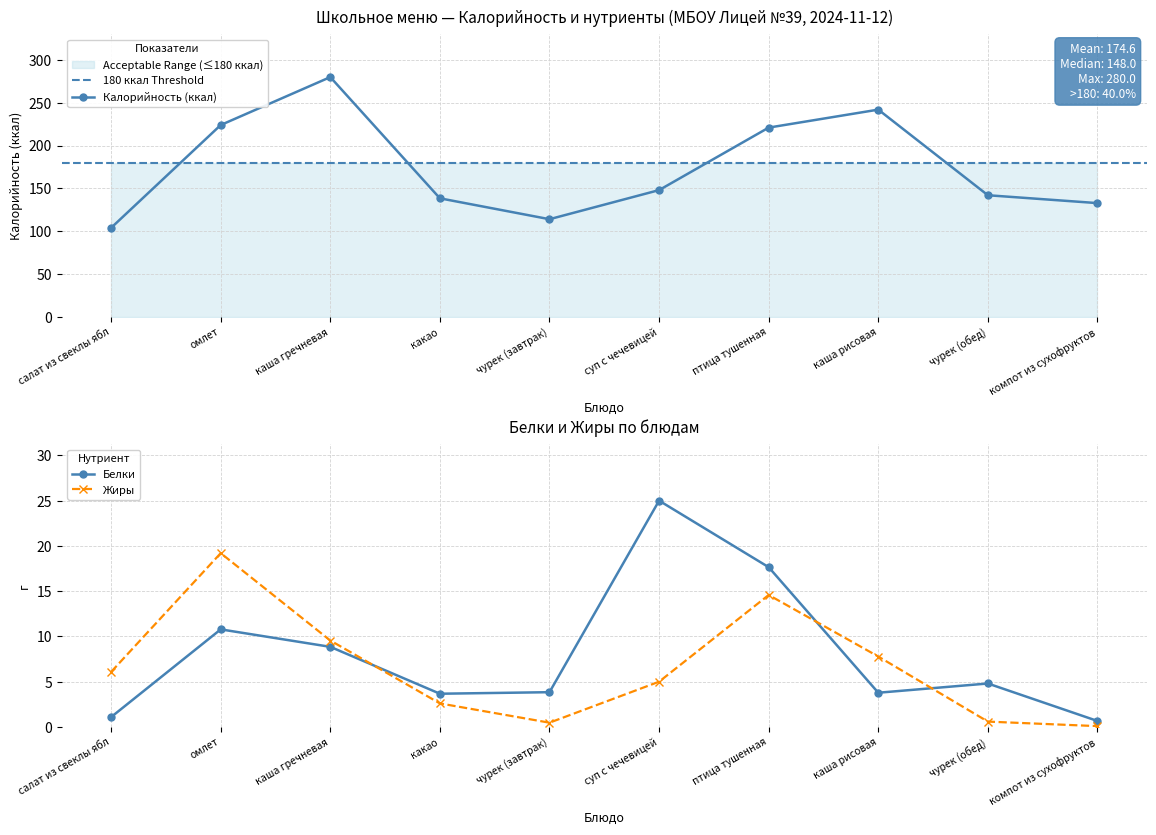

How many values in the Белки series are below 4?

5